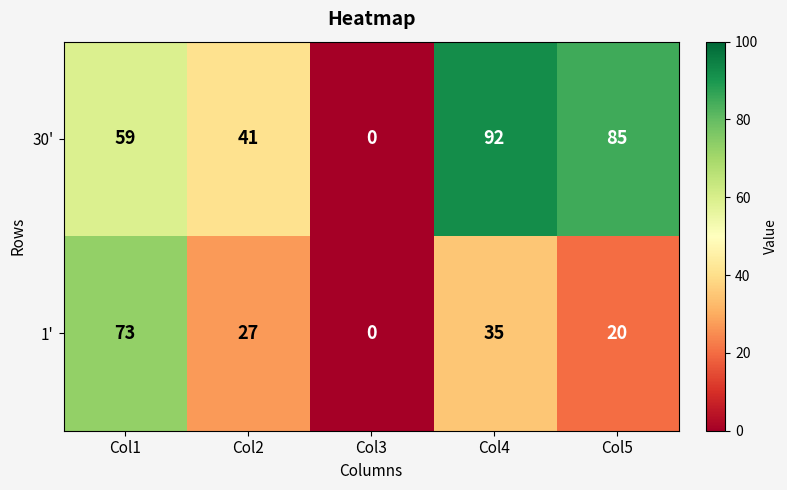

Rank the series at Col1 from highest to lowest value.

1', 30'